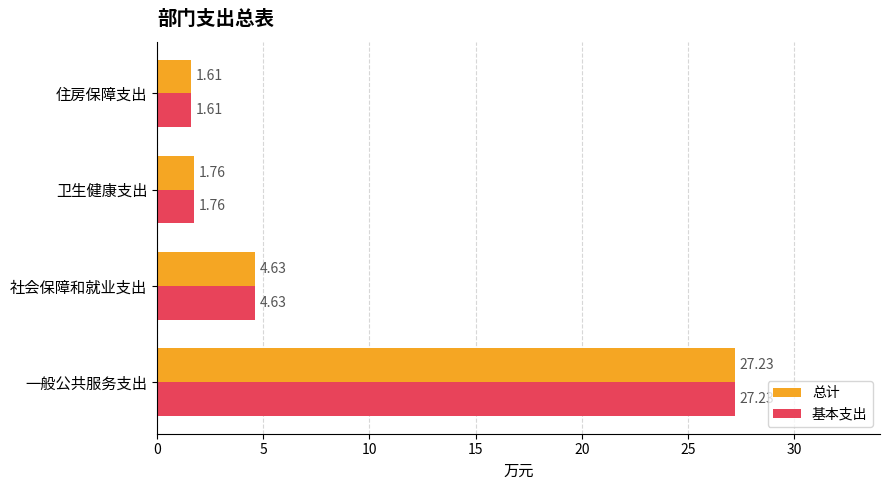

What is the difference between the second highest and second lowest values in the 总计 series?

2.9